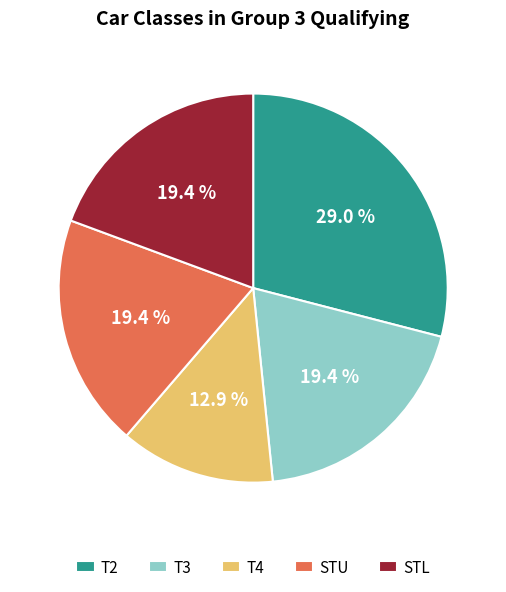

Does T2 account for over 50% of the chart?

No